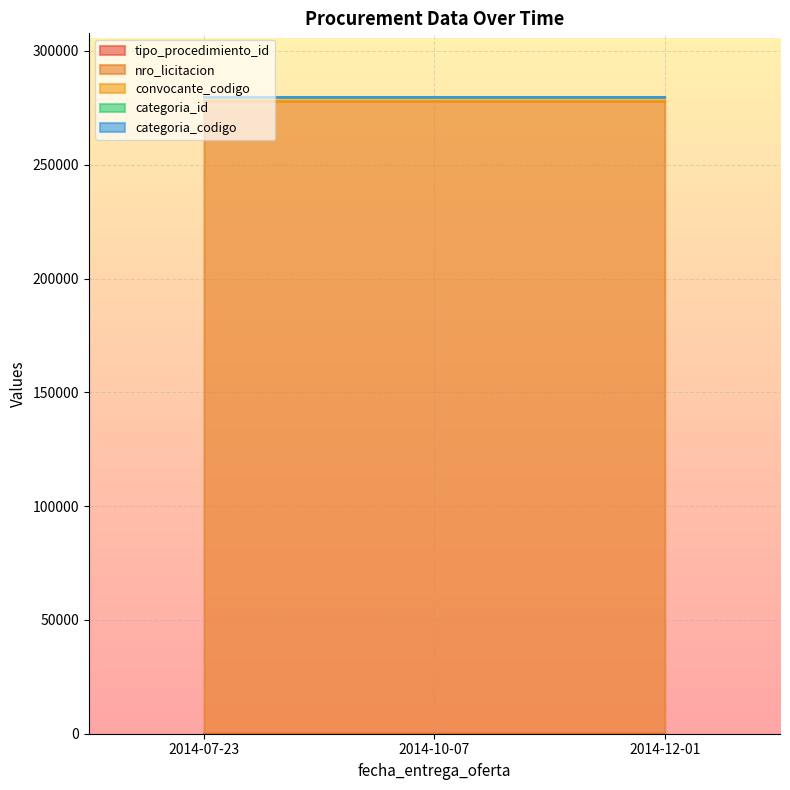

The value of tipo_procedimiento_id at 2014-07-23 is 1. True or false?

True